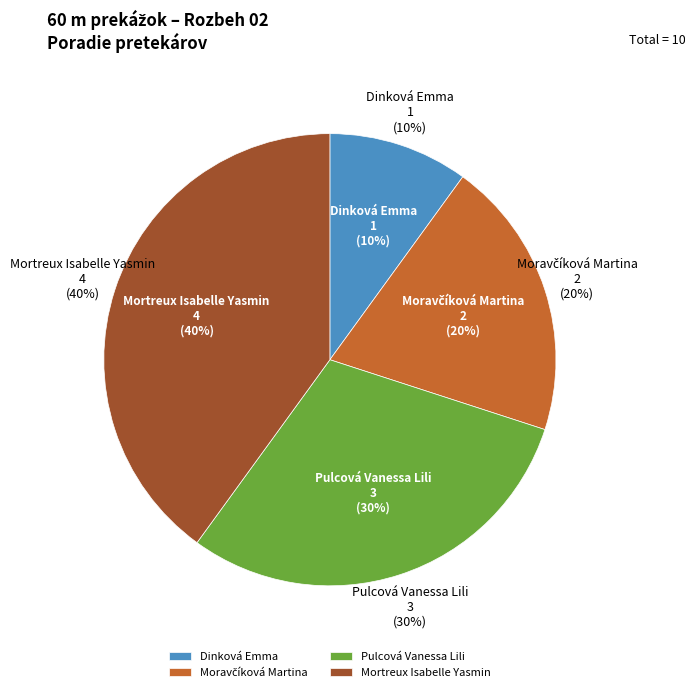

What is the smallest slice in the pie chart?

Dinková Emma